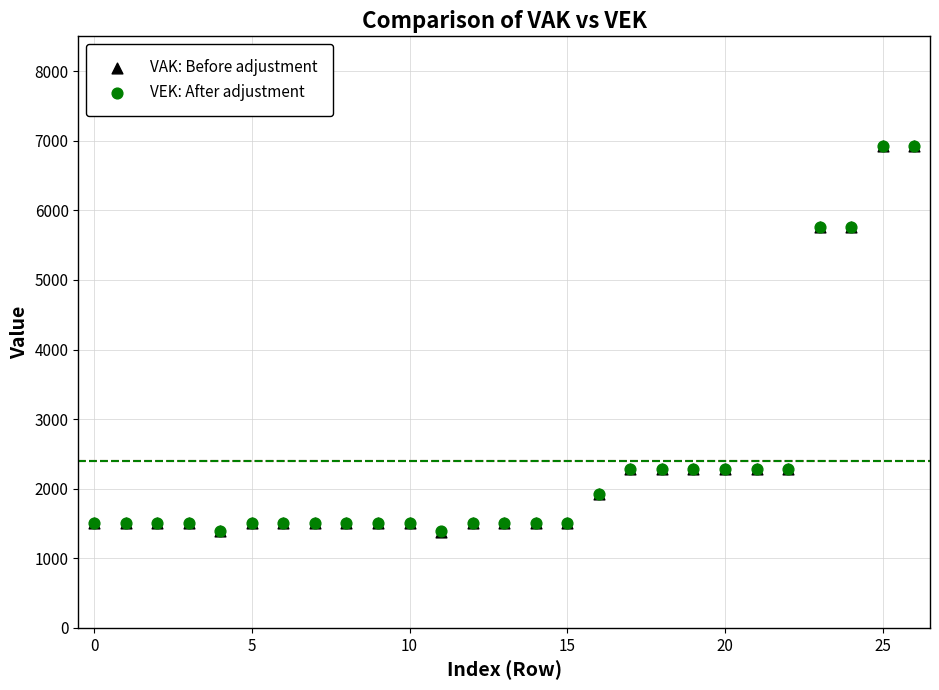

Which series has the widest spread of Y values?

VAK: Before adjustment